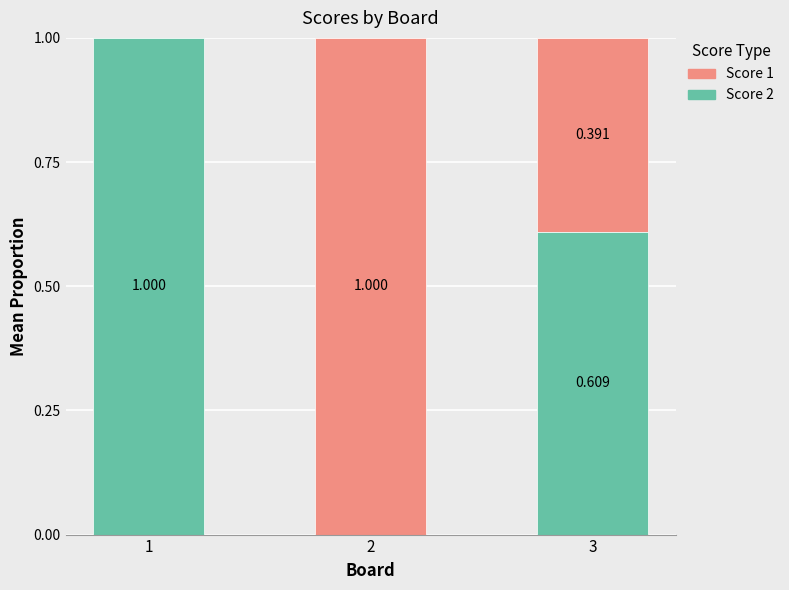

Is it true that Score 1 equals 0.7 at 3?

False